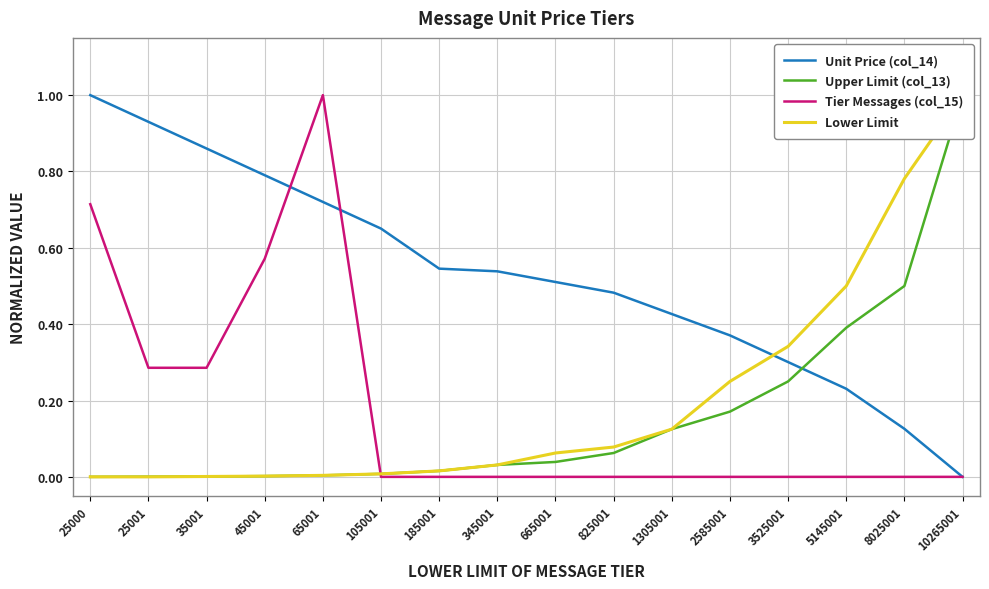

How many series are shown in this chart?

4